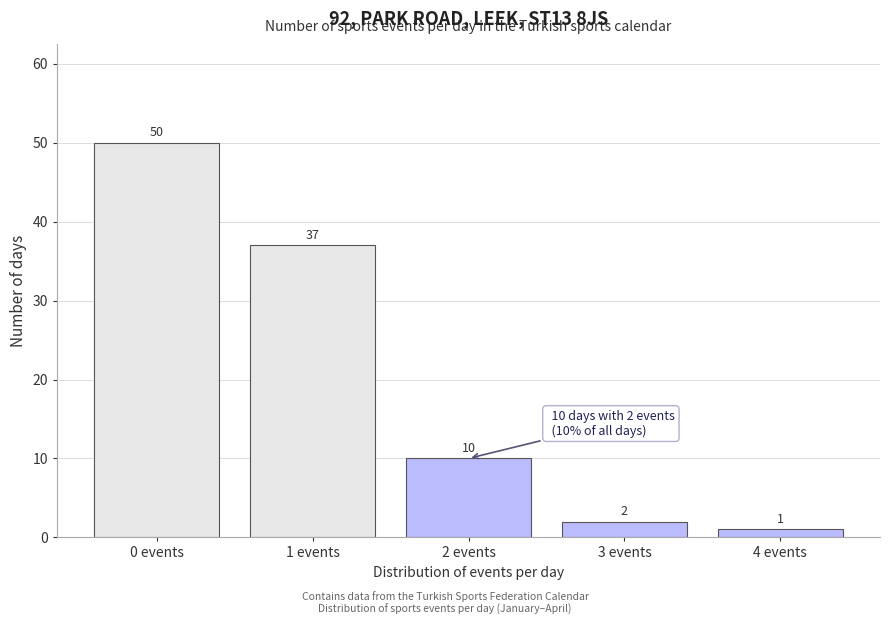

Reading right to left, what are all the values shown in this chart?

1	2	10	37	50